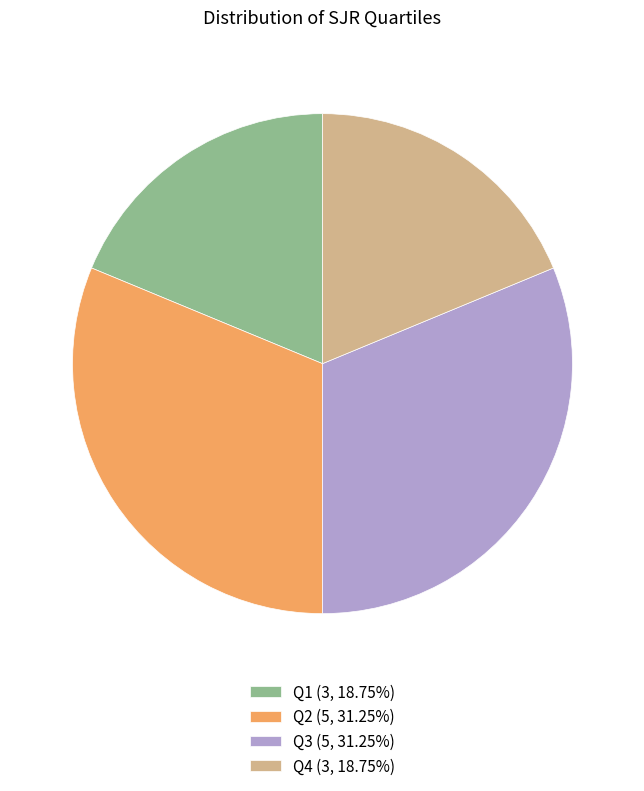

Is there any slice that represents more than half of the pie?

No